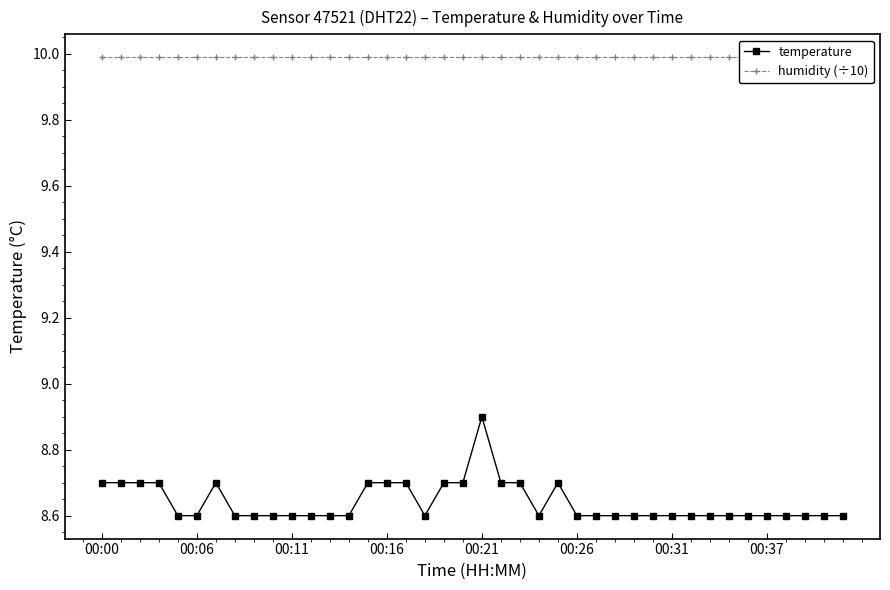

List the series in order of their overall mean, lowest first.

temperature, humidity (÷10)